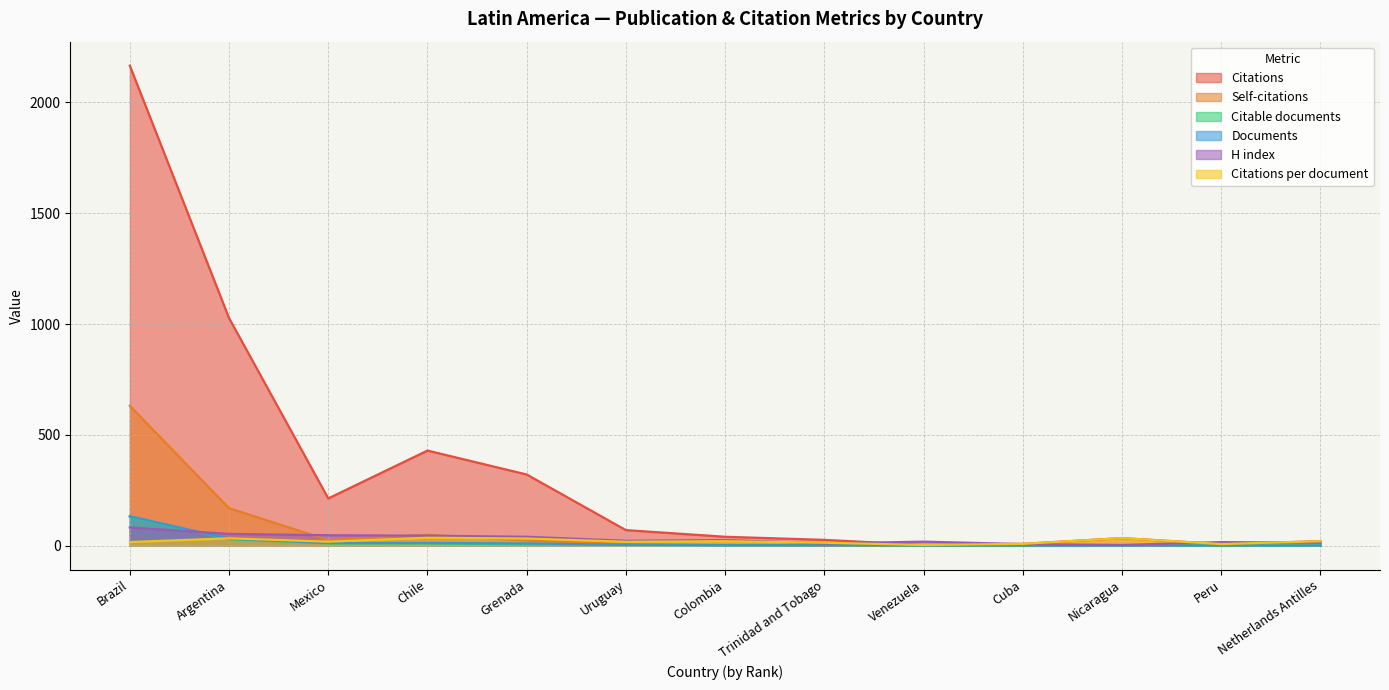

Where does the H index series first go above 22?

Brazil